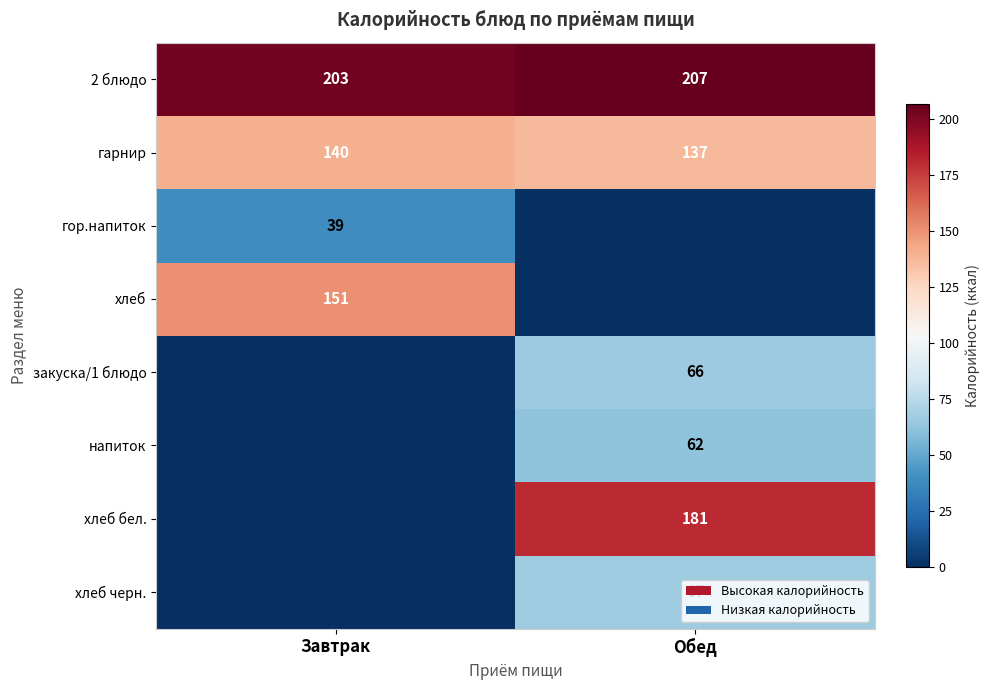

What is the difference between the гарнир values at Обед and Завтрак?

3